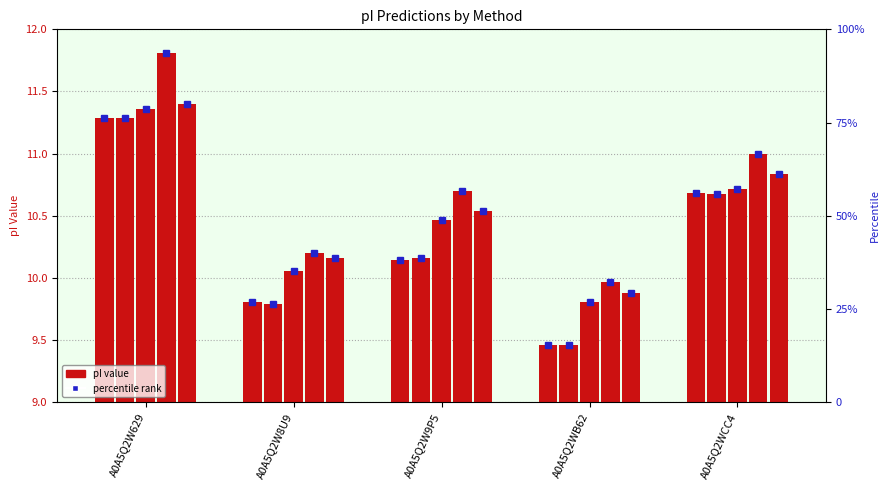

What is the label of the 2nd bar from the right?

A0A5Q2WB62